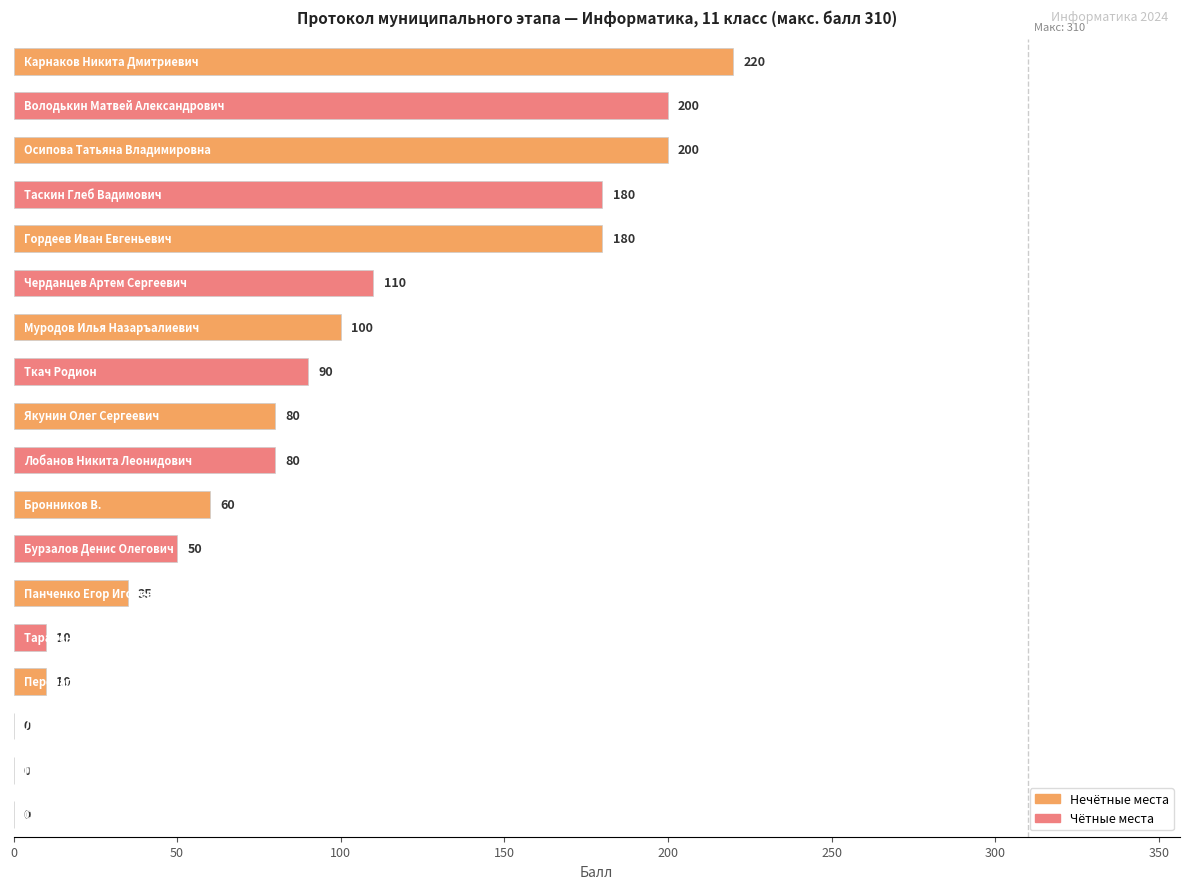

What is the maximum value shown in the chart?

220